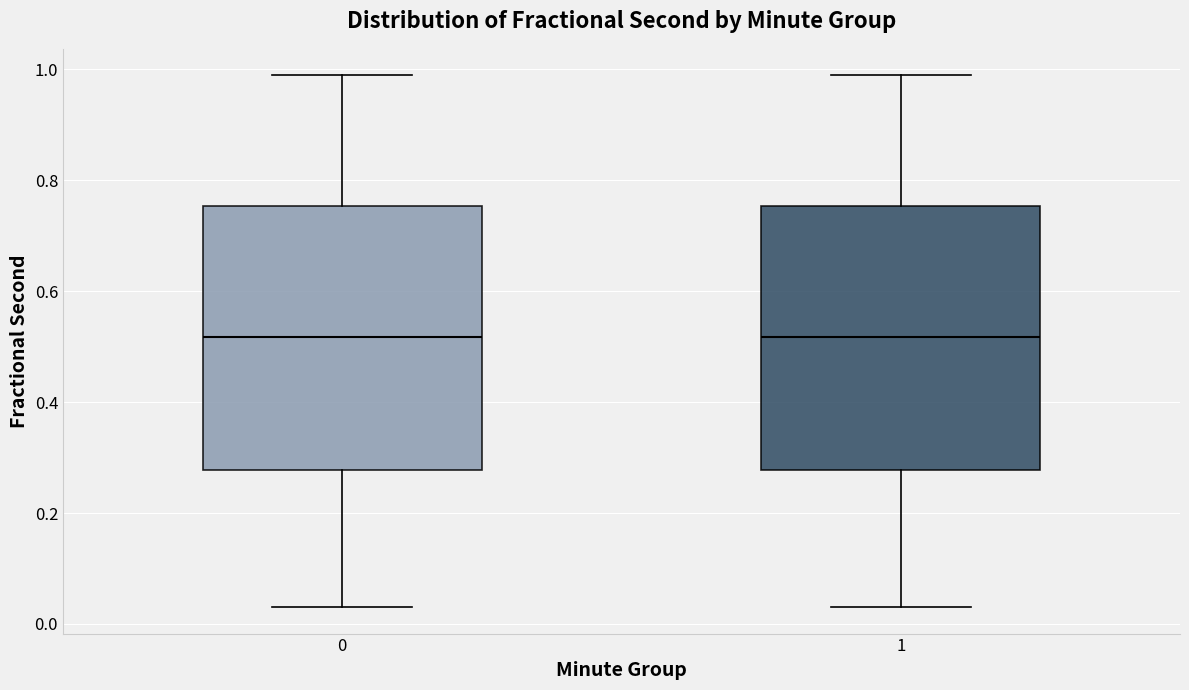

Reading left to right, transcribe this box plot: for each box, give where its median line is, the range the box spans, and where its two whiskers end, as read against the y-axis. The values are not printed on the chart, so give them approximately, as read against the axis.

0: median 0.52, box 0.28 to 0.76, whiskers 0.04 to 0.98
1: median 0.52, box 0.28 to 0.76, whiskers 0.04 to 0.98